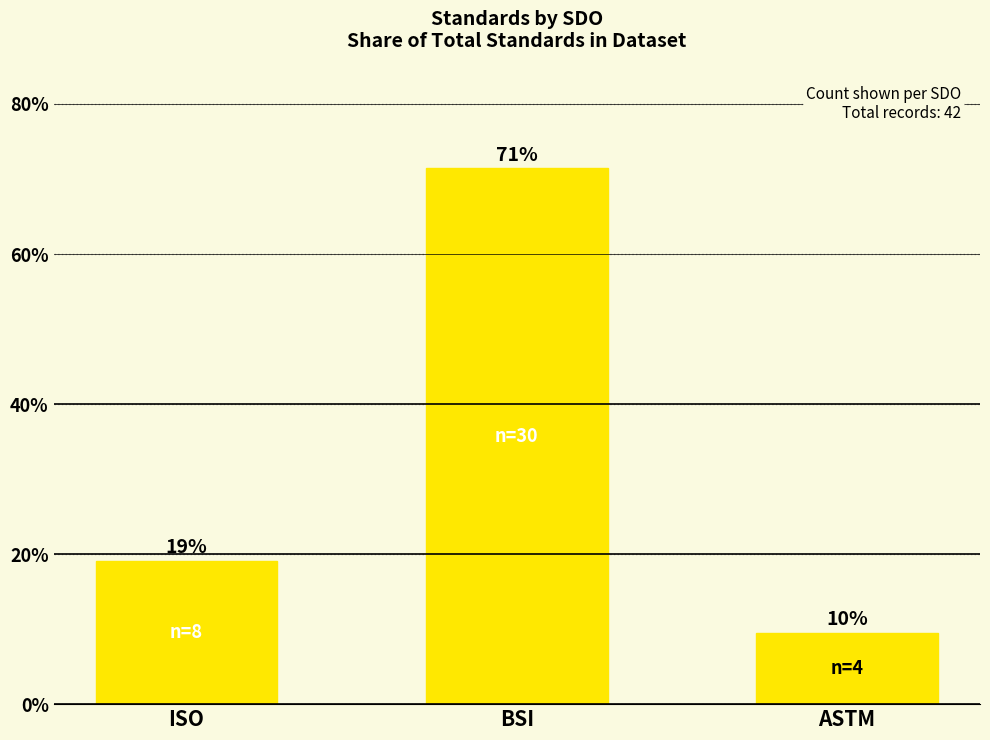

Reading left to right, what are all the values shown in this chart?

ISO=19.0	BSI=71.4	ASTM=9.5